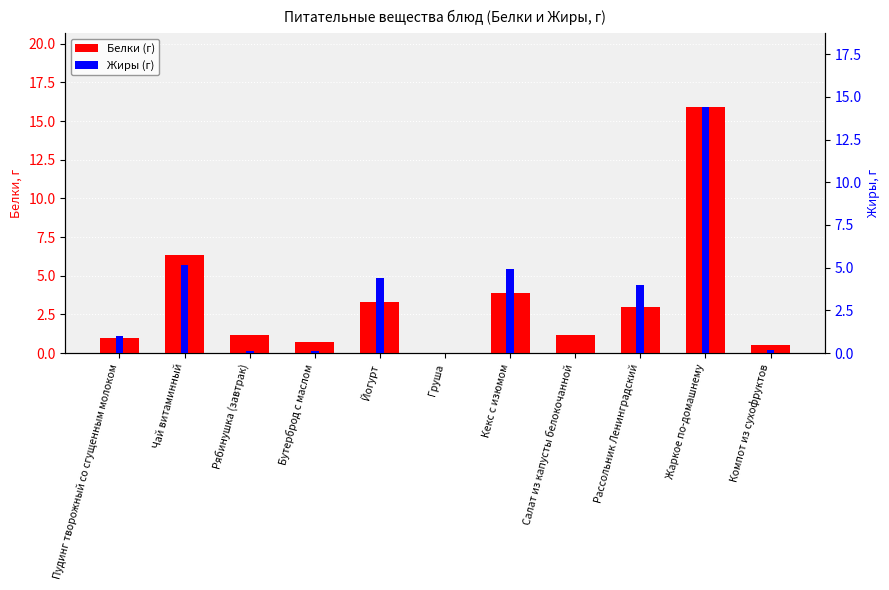

What is the total value across all series at Бутерброд с маслом?

0.8